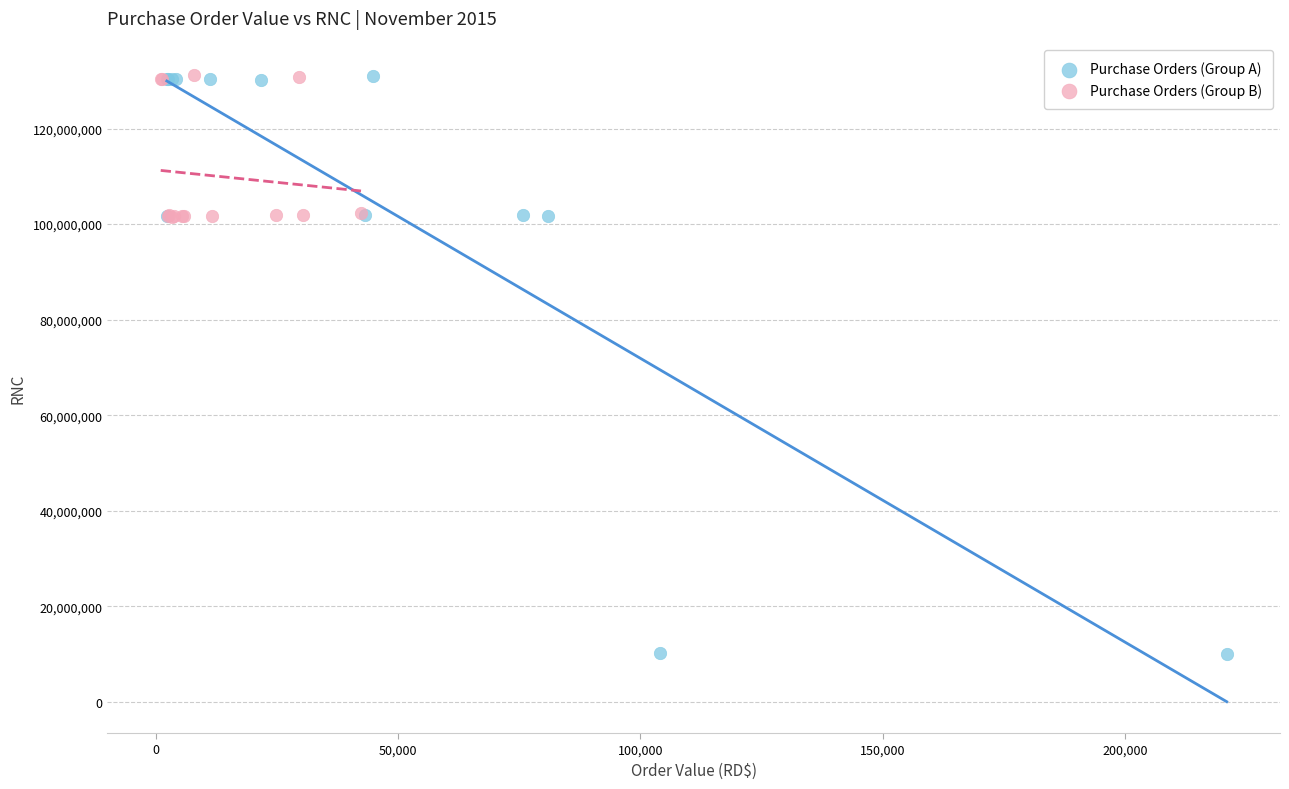

Which series reaches the minimum Y coordinate?

Purchase Orders (Group A)